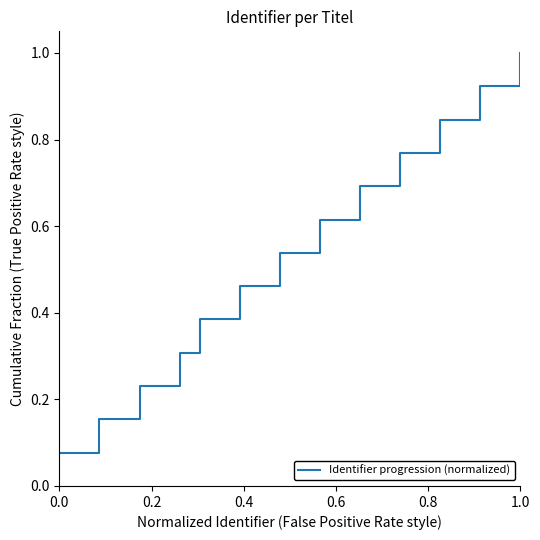

What is the greatest value displayed?

1.0